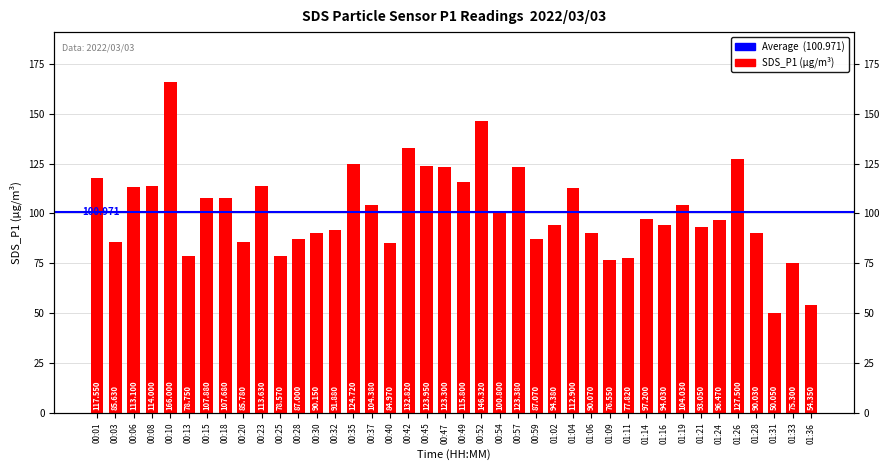

What is the value of the 22nd bar from the left?

146.3